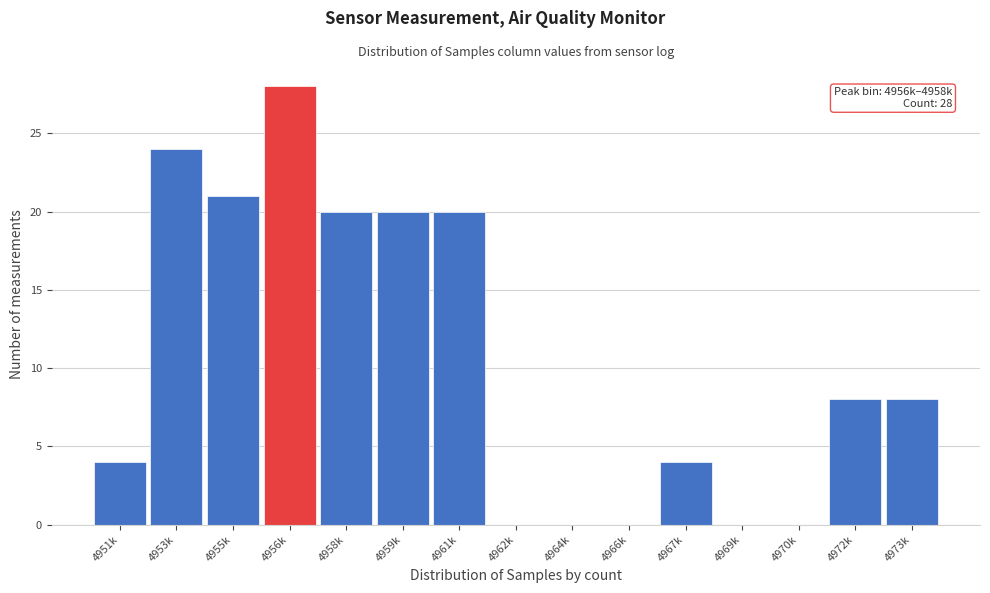

Reading left to right, extract all data points from this chart.

4951k=4	4953k=24	4955k=21	4956k=28	4958k=20	4959k=20	4961k=20	4962k=0	4964k=0	4966k=0	4967k=4	4969k=0	4970k=0	4972k=8	4973k=8